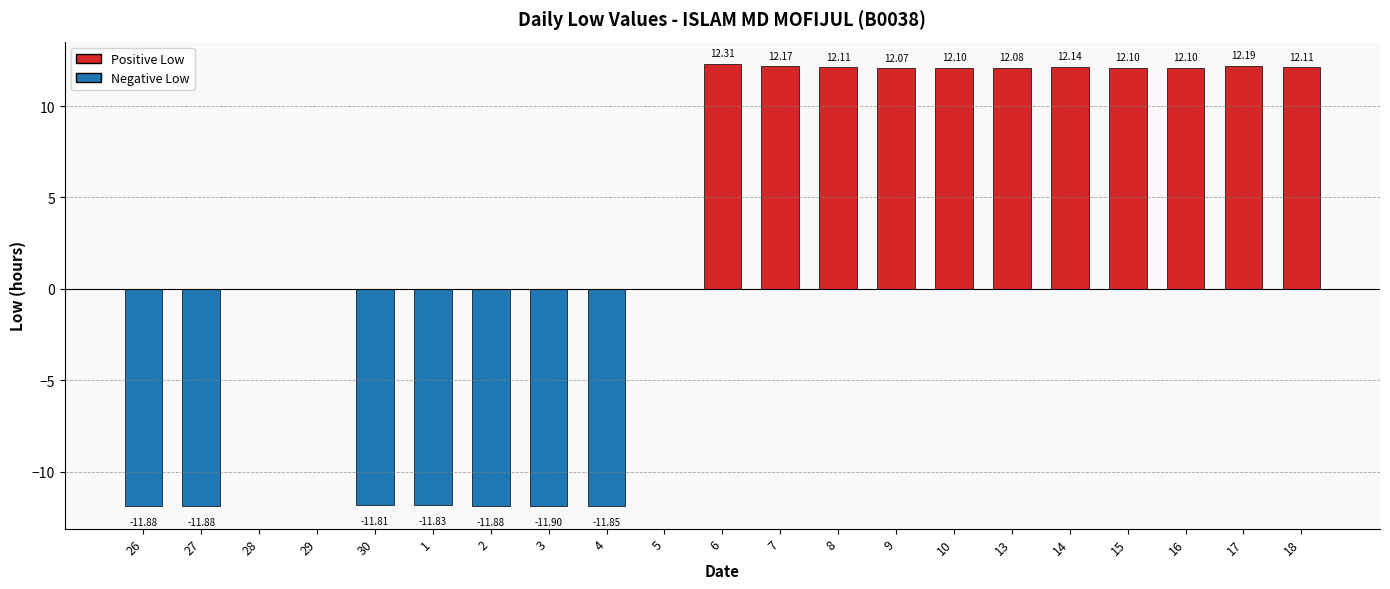

Between 15 and 2, which is larger?

15